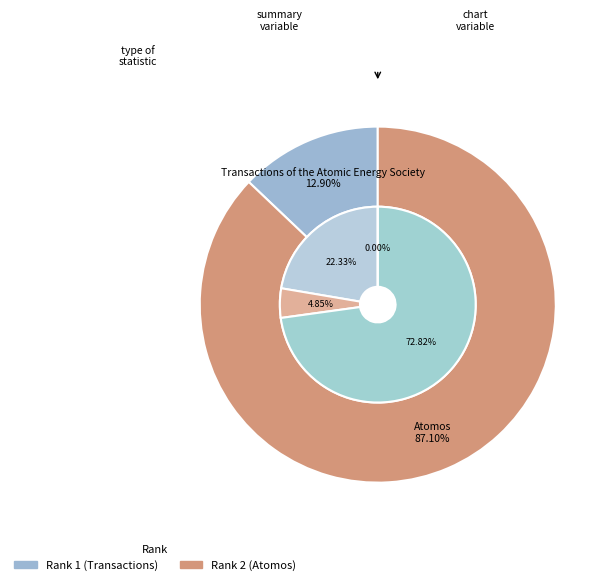

Does any single category account for the majority?

Yes